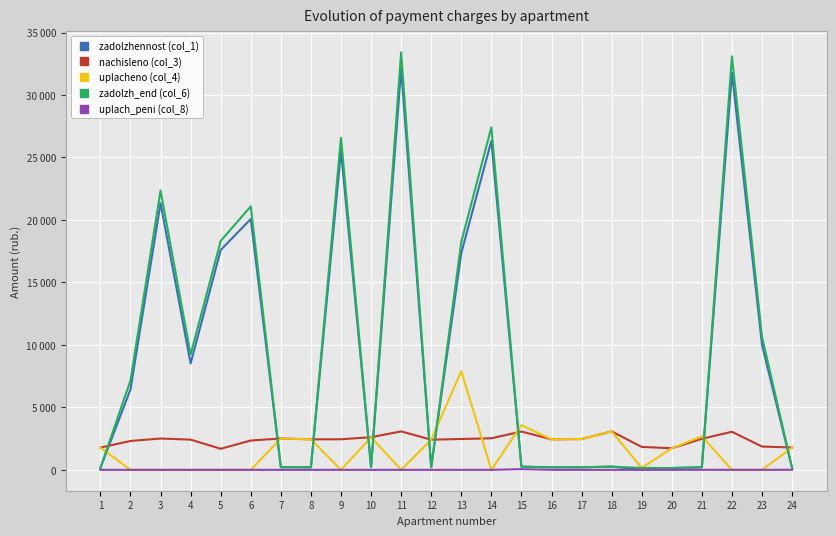

Which category has the highest value across all series?

11